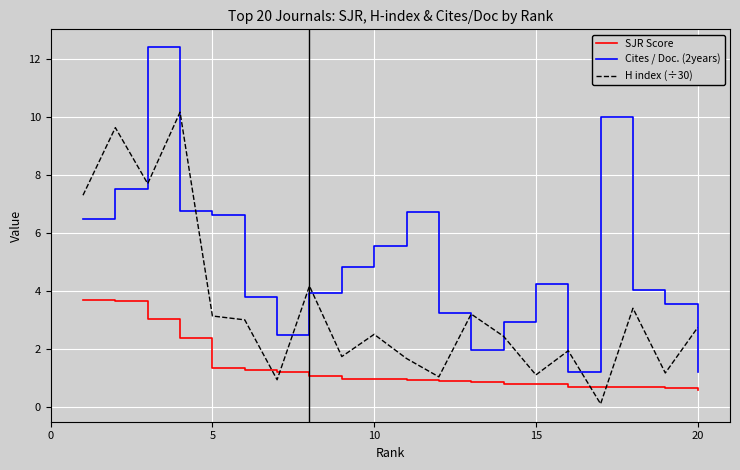

Rank the series by their maximum value, from lowest to highest.

SJR Score, H index (÷30), Cites / Doc. (2years)